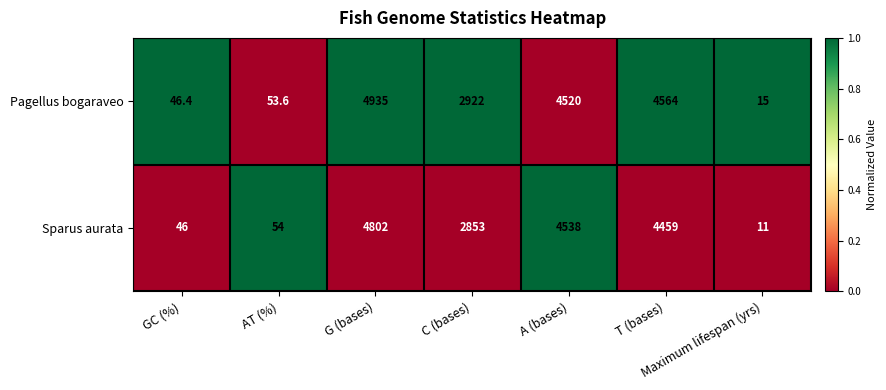

Which series changed the most between GC (%) and C (bases)?

Pagellus bogaraveo